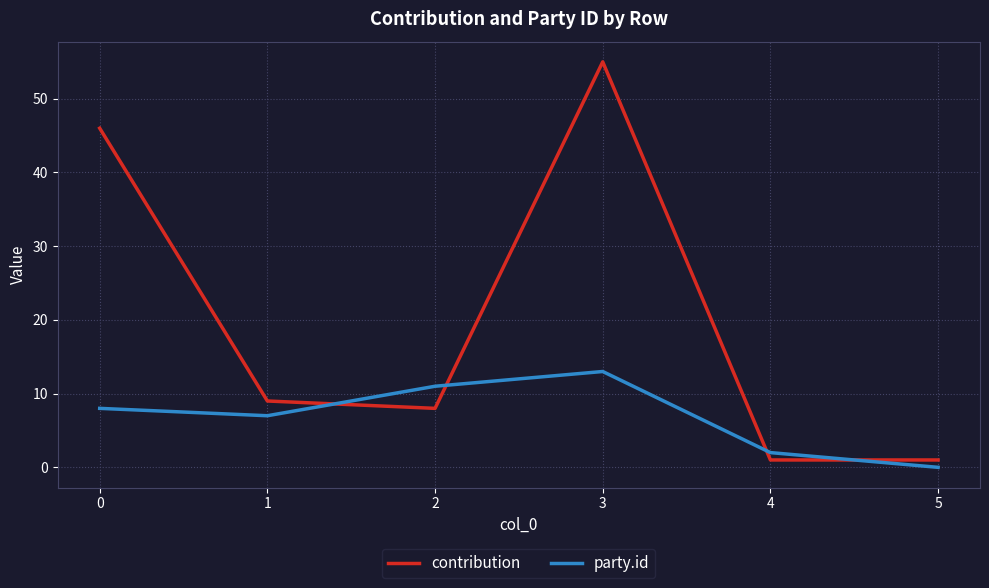

Which series has the largest total across all categories?

contribution